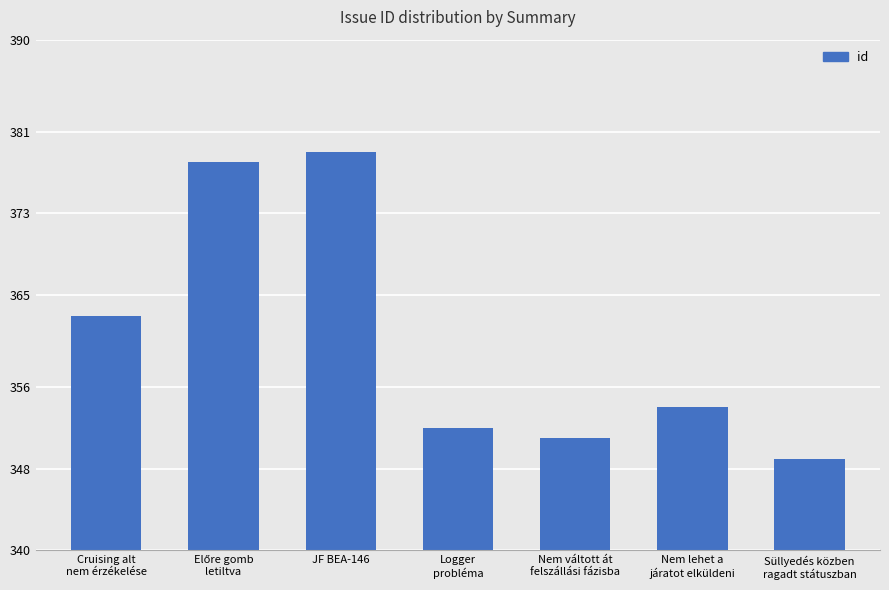

At which label does the data first exceed 354?

Cruising alt
nem érzékelése